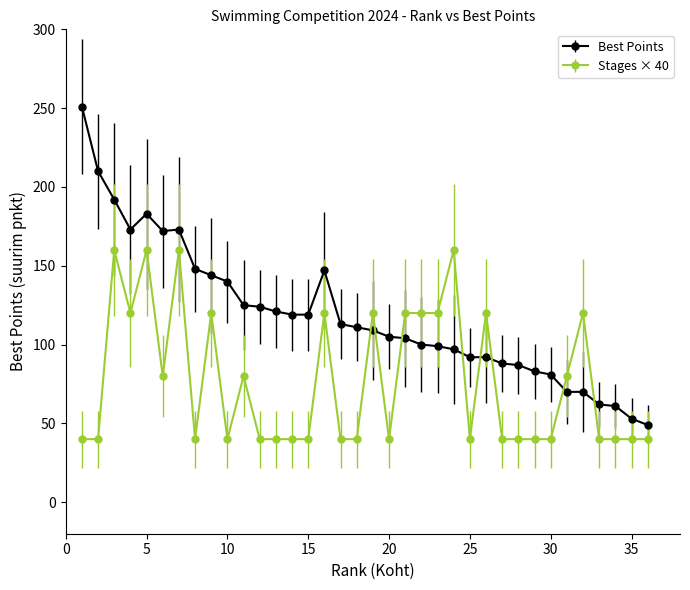

At how many categories does at least one series exceed 66?

32